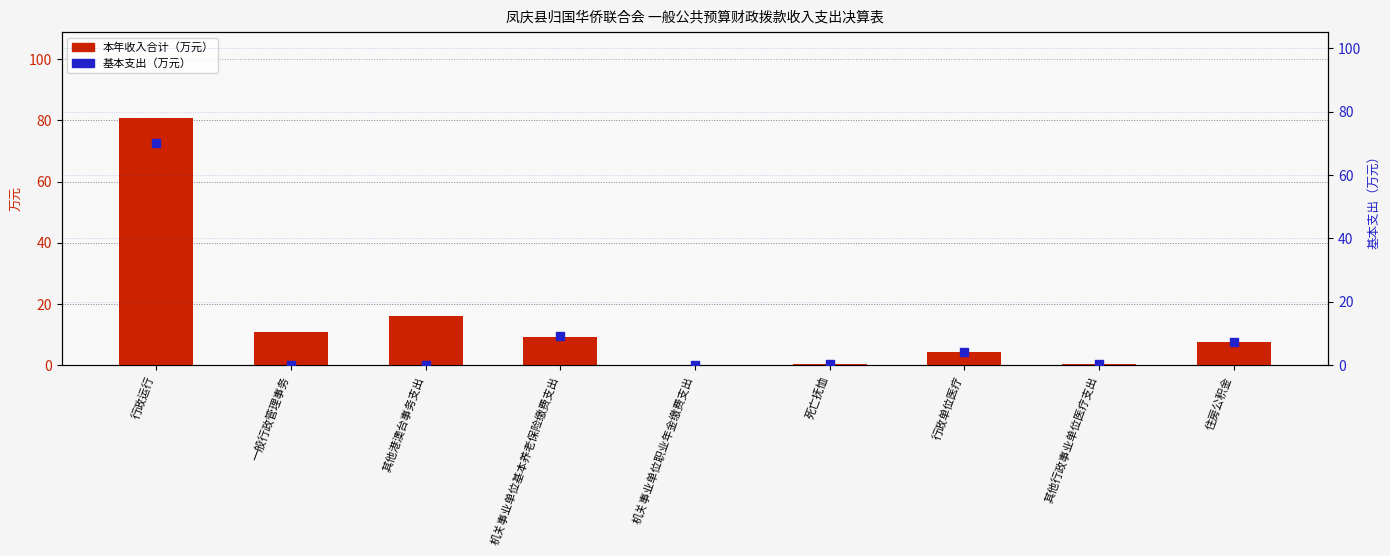

What is the total value across all series at 其他行政事业单位医疗支出?

0.7